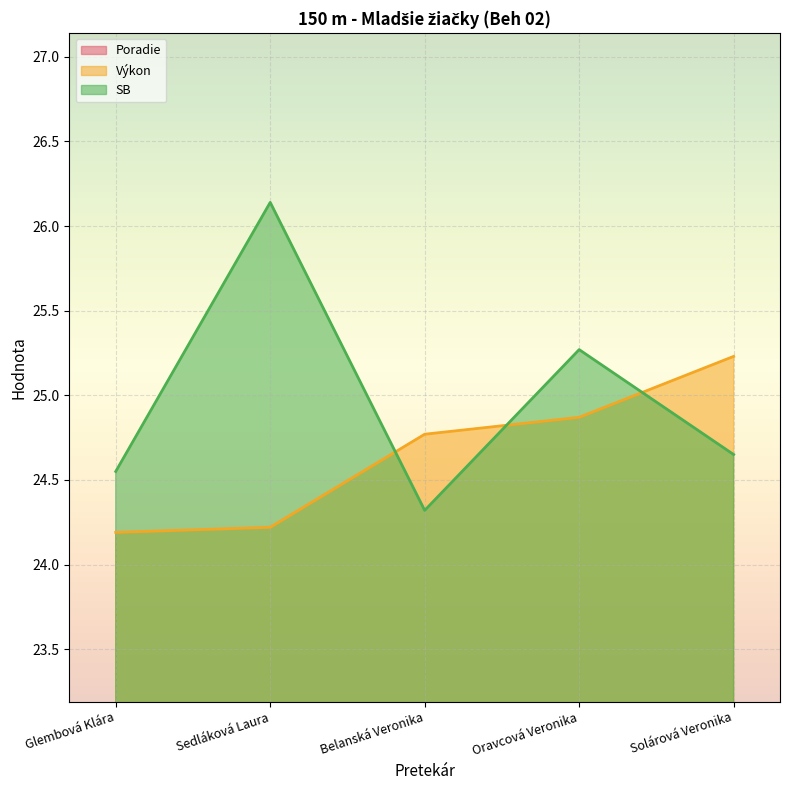

Which has a higher value, Sedláková Laura or Solárová Veronika?

Solárová Veronika